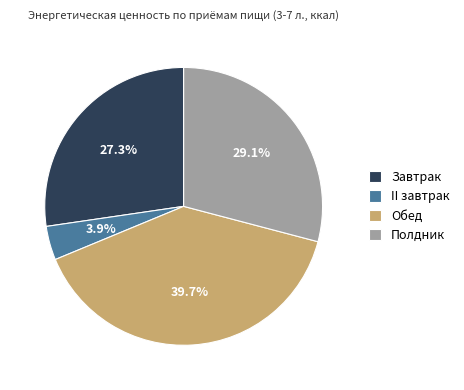

To the nearest percent, what portion does II завтрак represent?

4%